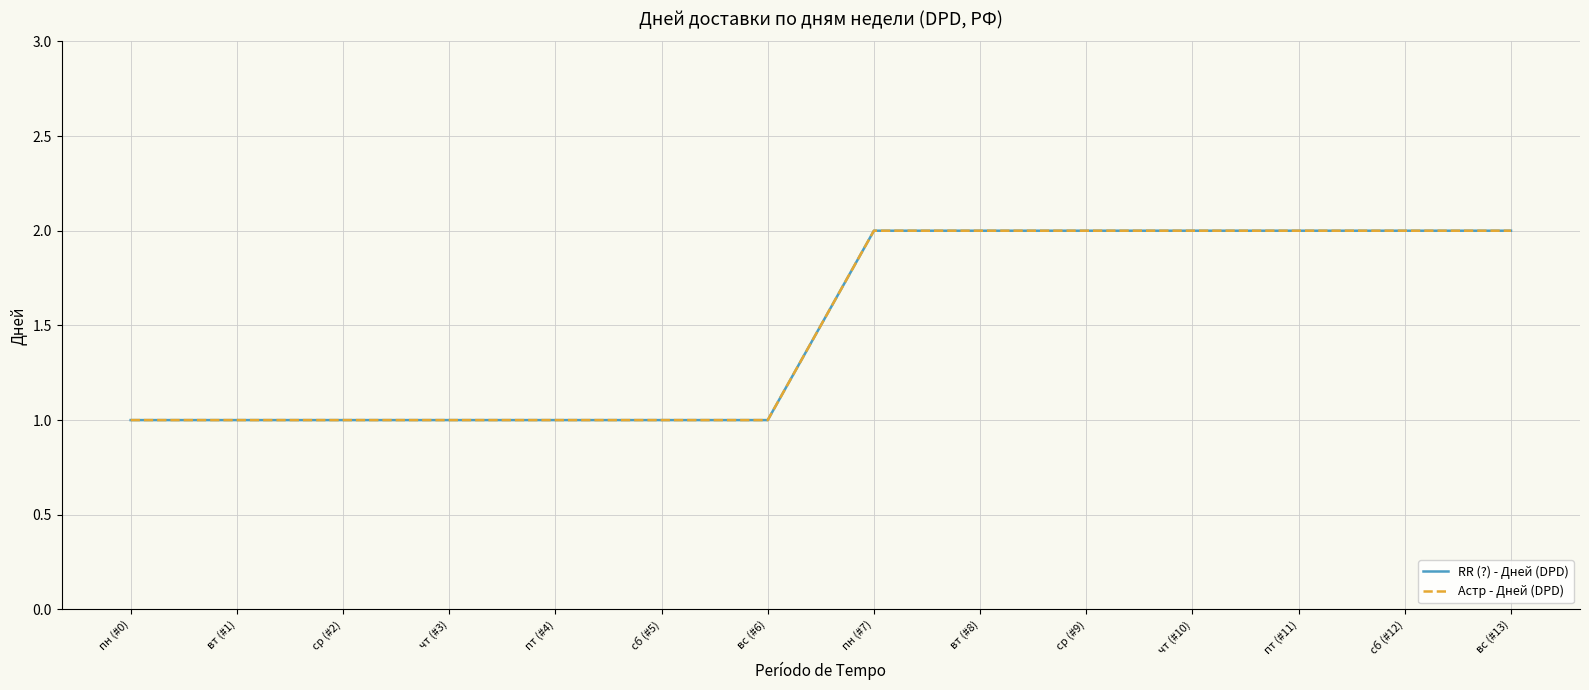

How many lines are shown in the chart?

2